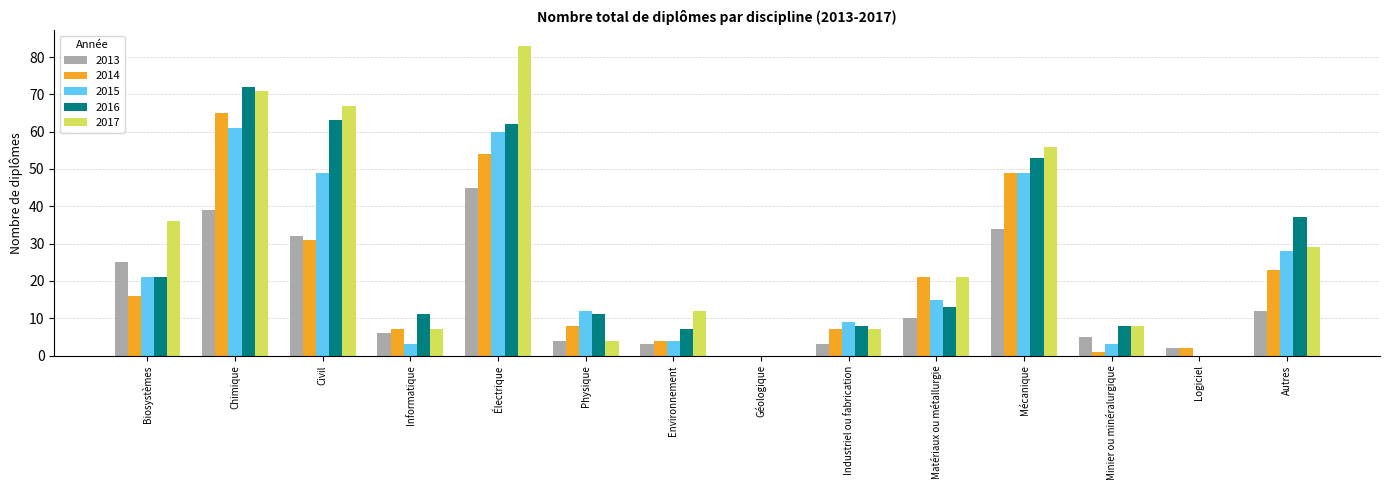

Where does the 2016 series first go above 13?

Biosystèmes